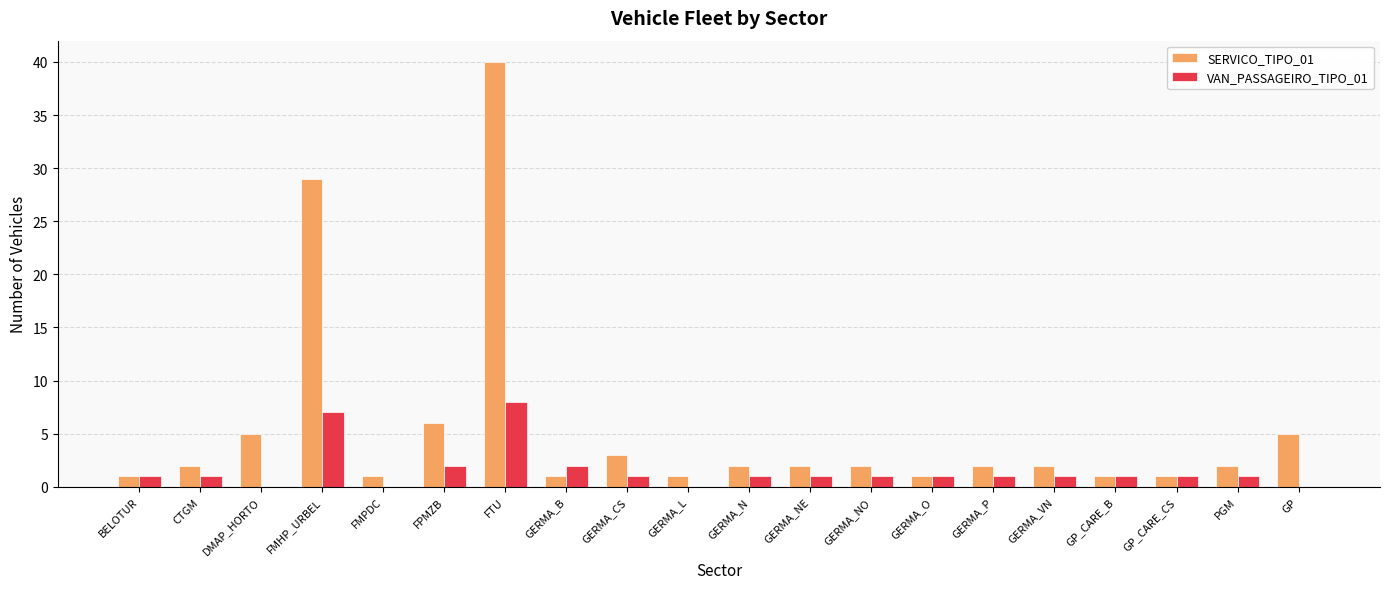

Is it true that VAN_PASSAGEIRO_TIPO_01 equals 1 at GP_CARE_CS?

True